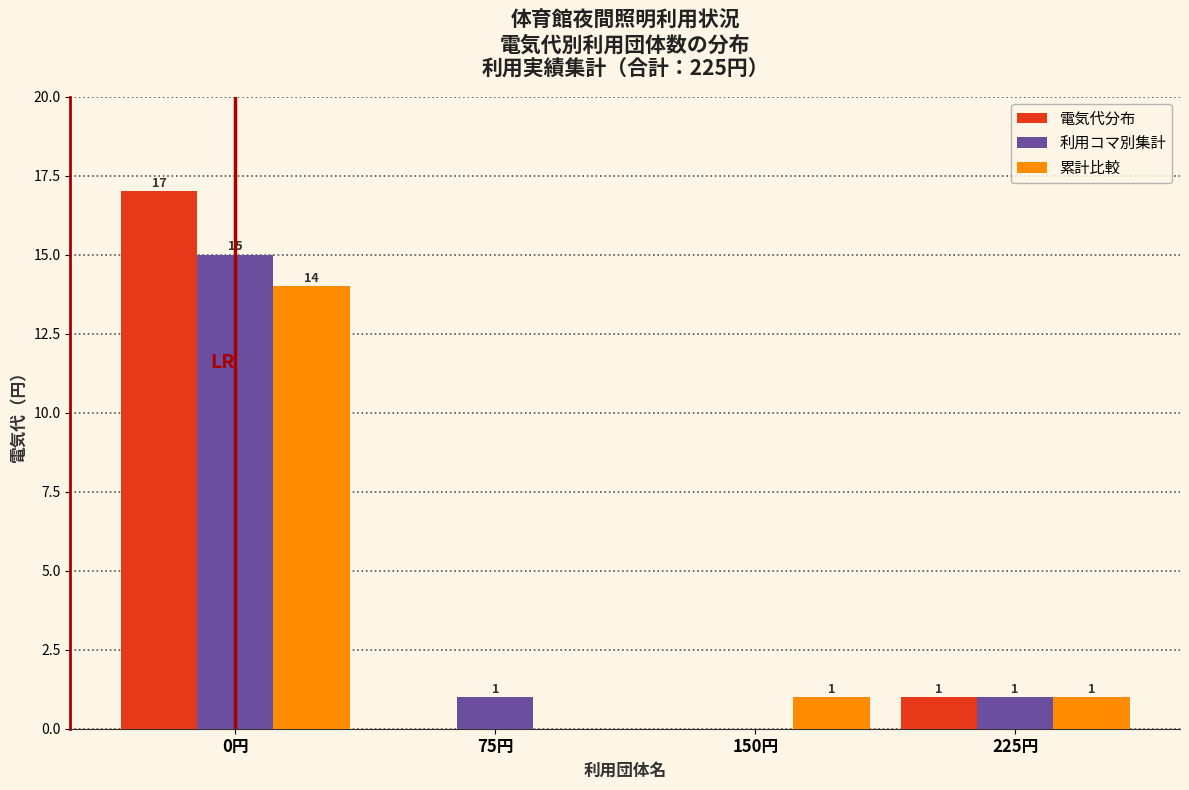

Reading left to right, transcribe all the data shown in this chart.

電気代分布: 0円=17	75円=0	150円=0	225円=1
利用コマ別集計: 0円=15	75円=1	150円=0	225円=1
累計比較: 0円=14	75円=0	150円=1	225円=1